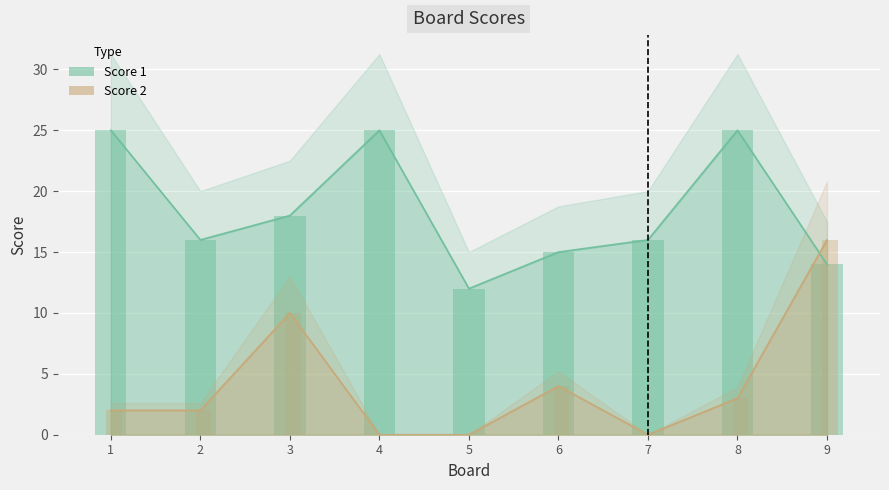

Which label corresponds to the smallest value in the chart?

4